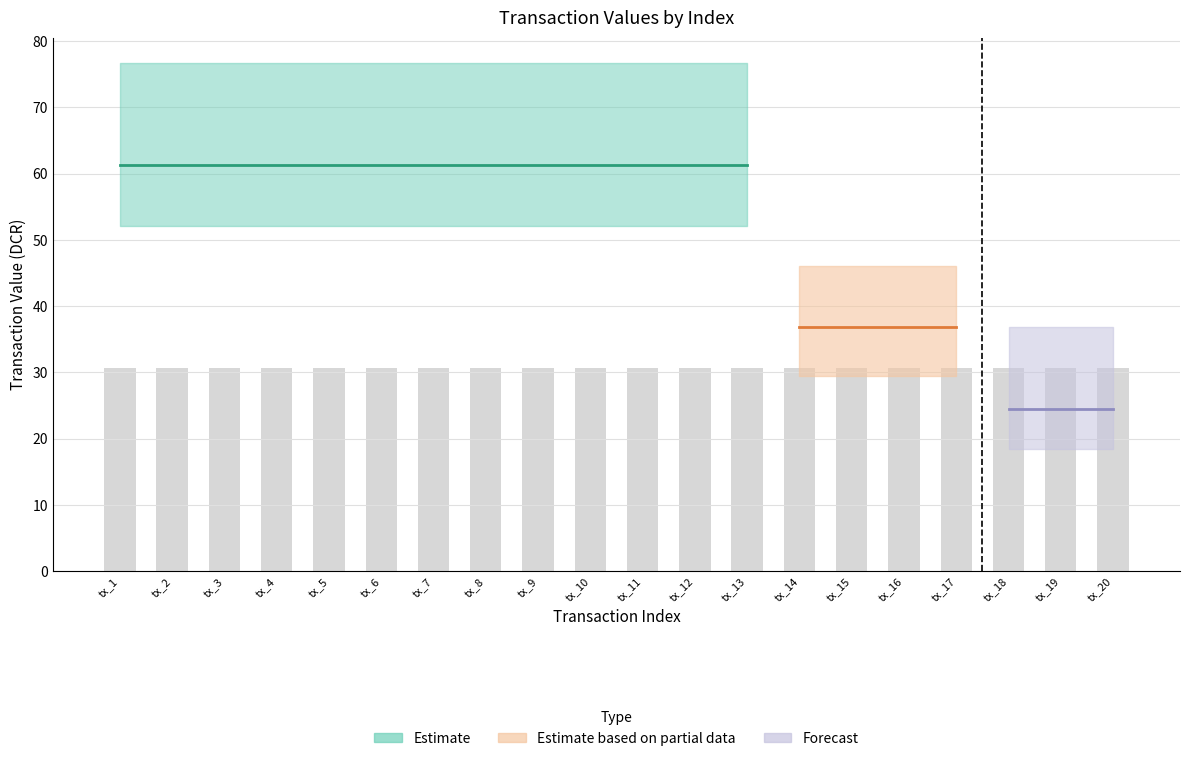

At which category does the chart reach its peak across all series?

tx_1